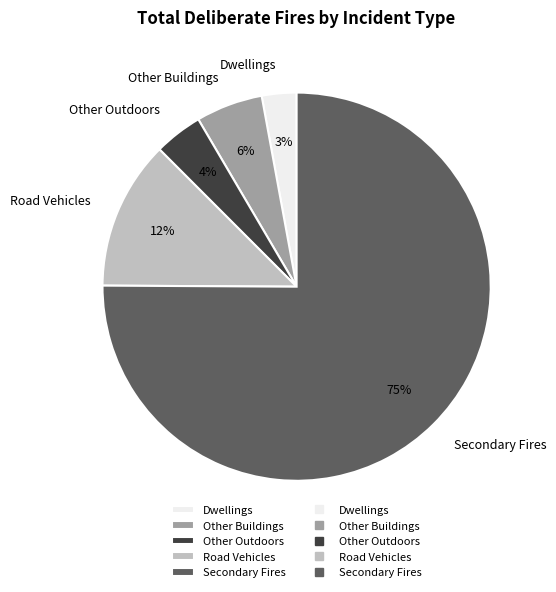

What percentage is the Other Buildings slice, to the nearest percent?

6%